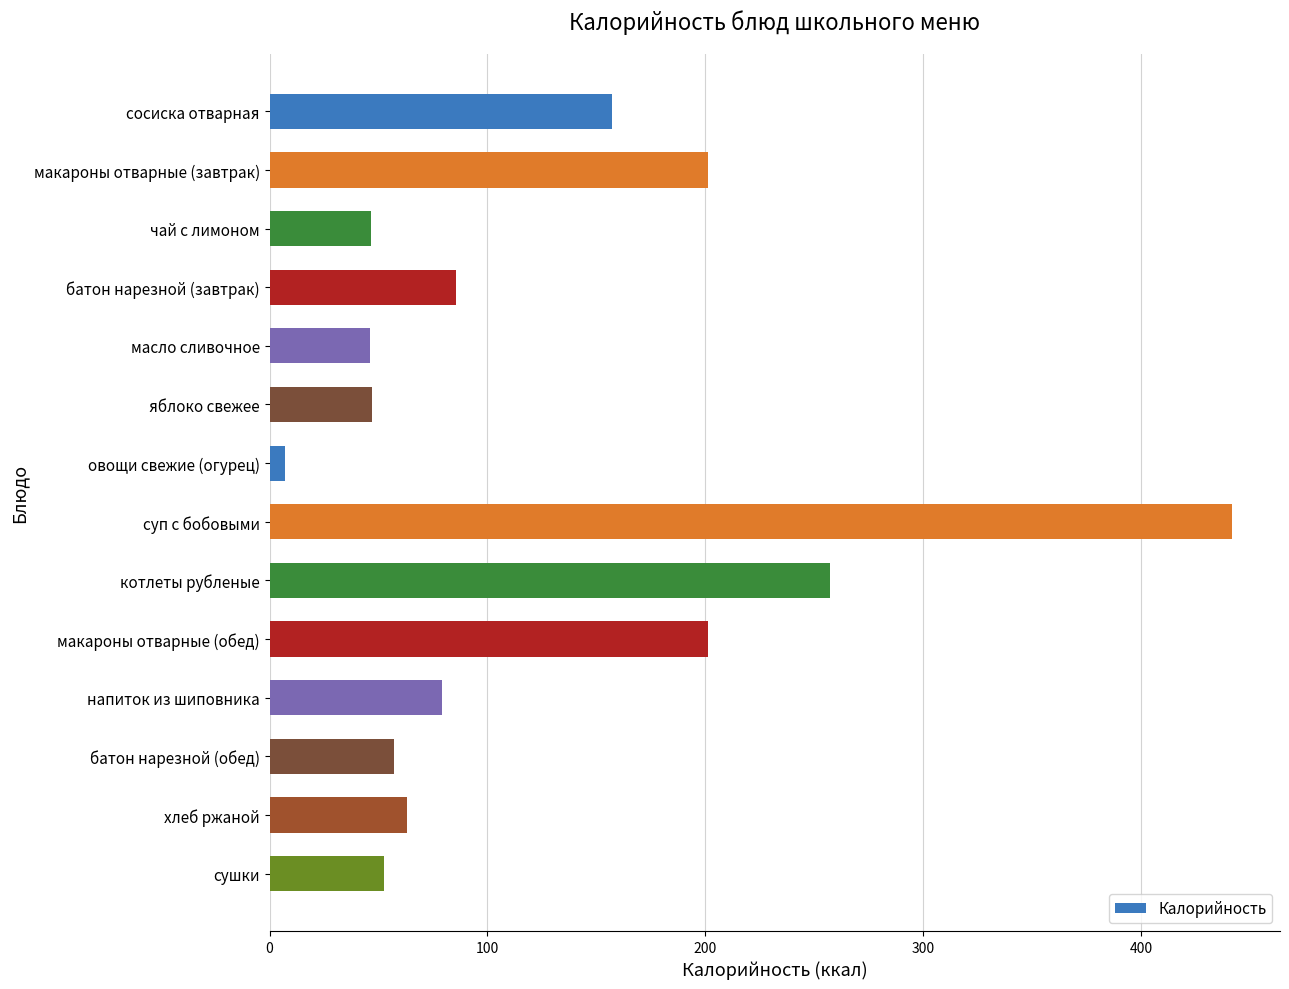

True or false: the data shows 132.5 at напиток из шиповника.

False